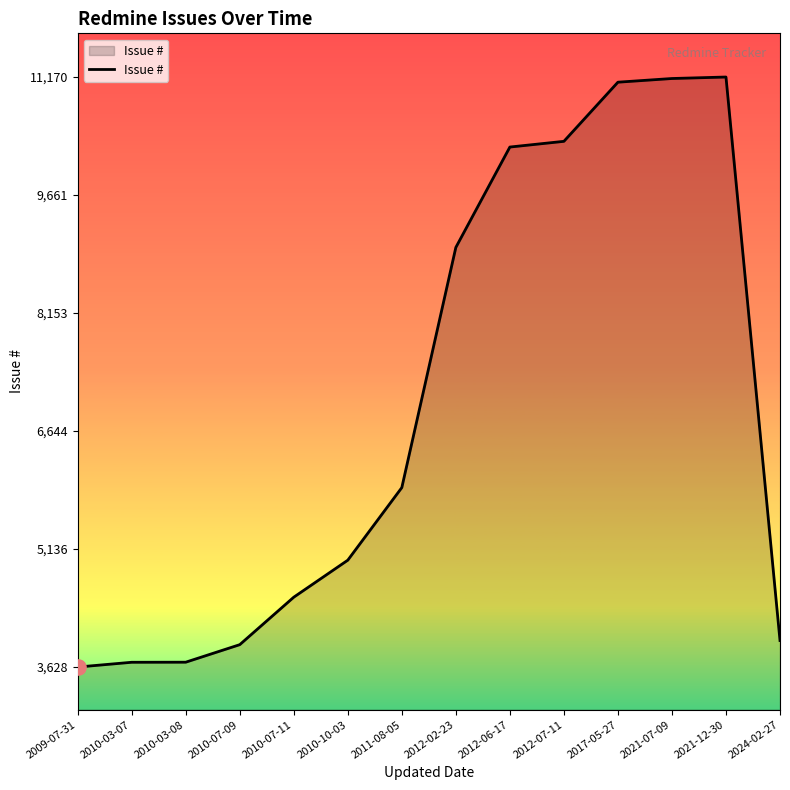

What is the change in value from 2012-06-17 to 2017-05-27?

+829